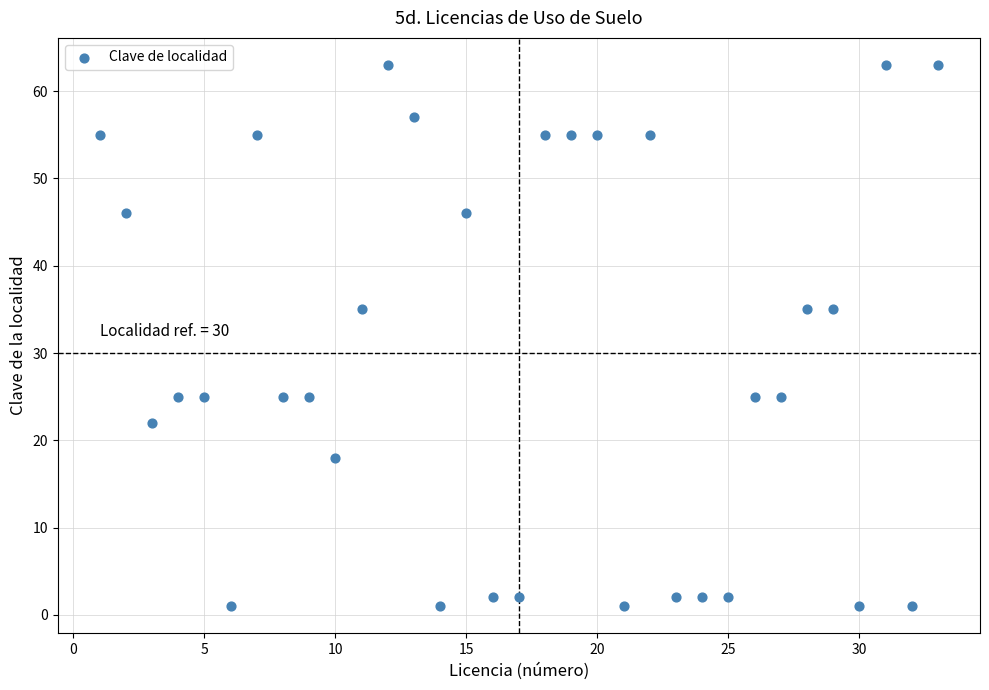

What is the range of Y values (max minus min)?

62